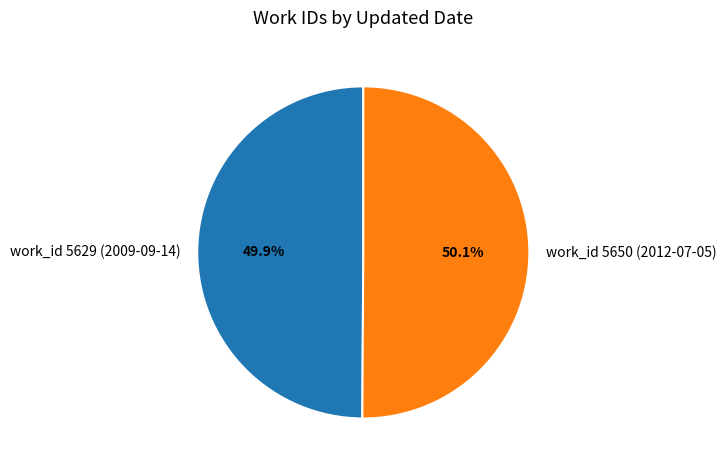

What is the ratio of the value at work_id 5650 (2012-07-05) to the value at work_id 5629 (2009-09-14)?

1.0